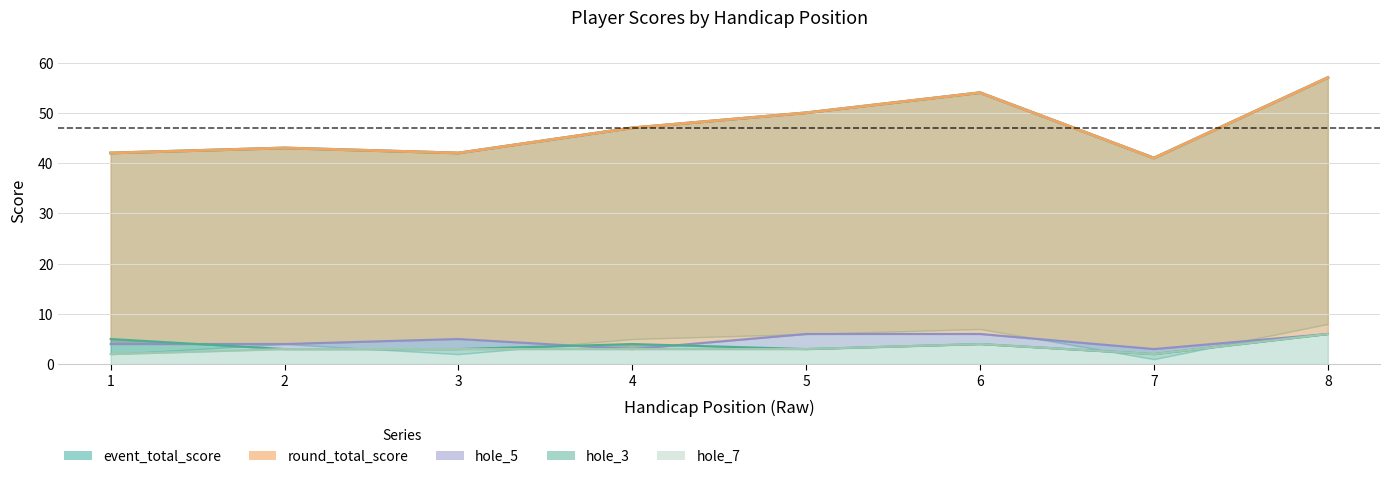

Reading right to left, list all the values displayed in this chart.

event_total_score: 57	41	54	50	47	42	43	42
round_total_score: 57	41	54	50	47	42	43	42
hole_3: 6	2	4	3	4	3	3	5
hole_5: 6	3	6	6	3	5	4	4
hole_7: 6	2	4	3	3	3	3	2